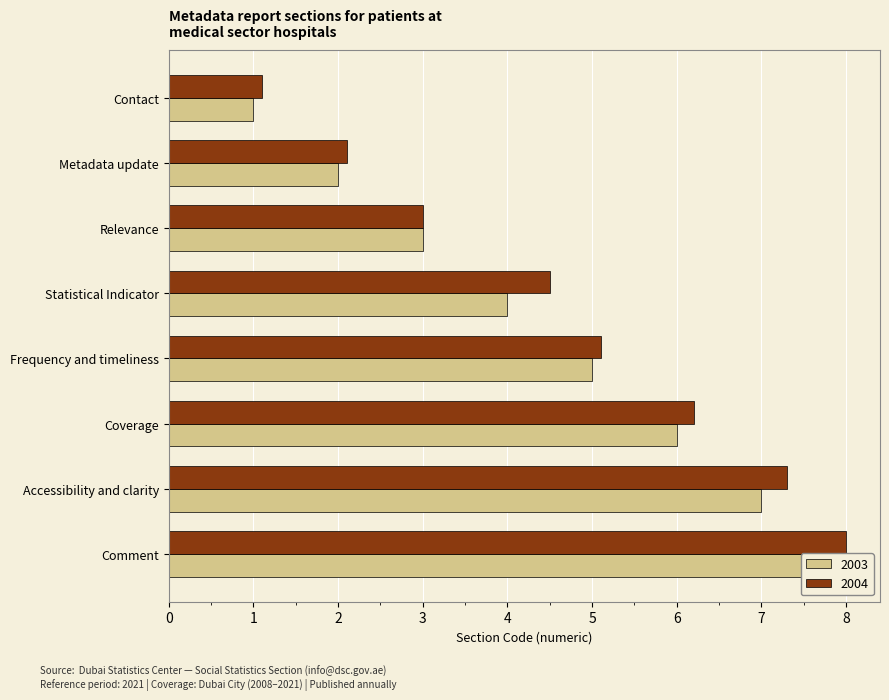

What are all the series names shown in the legend?

2003, 2004